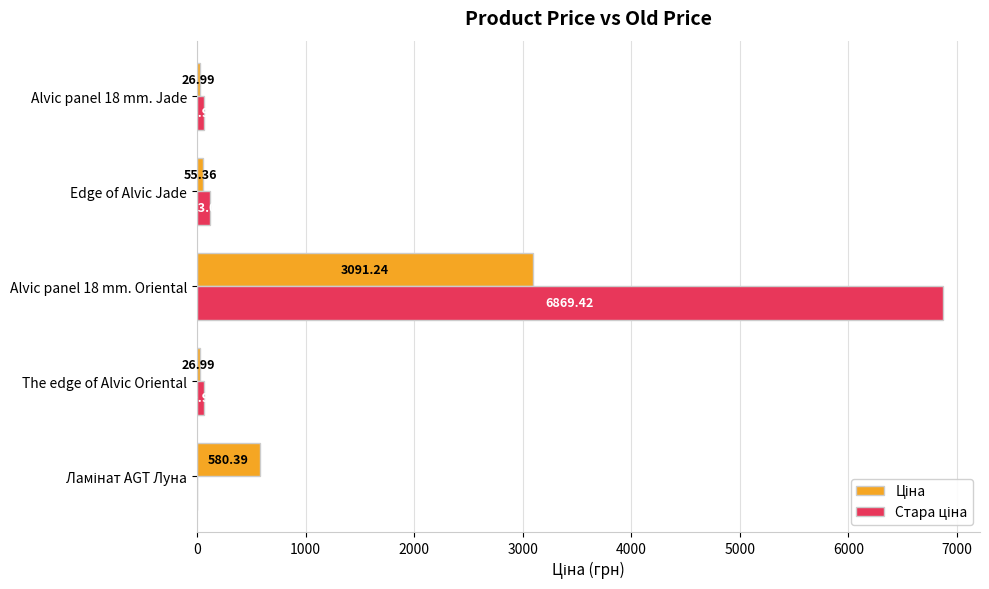

What is the total value across all series at Alvic panel 18 mm. Oriental?

9960.7